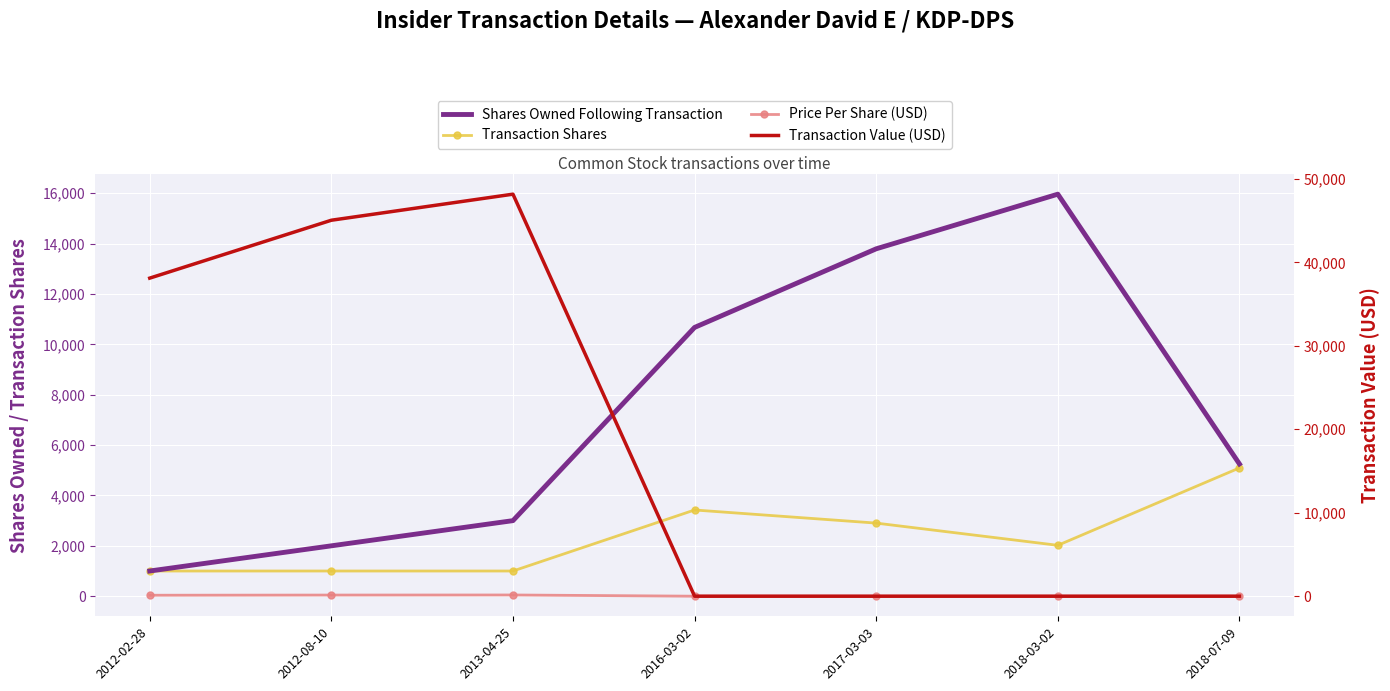

The Transaction Value (USD) series shows -21358.4 at 2017-03-03. True or false?

False